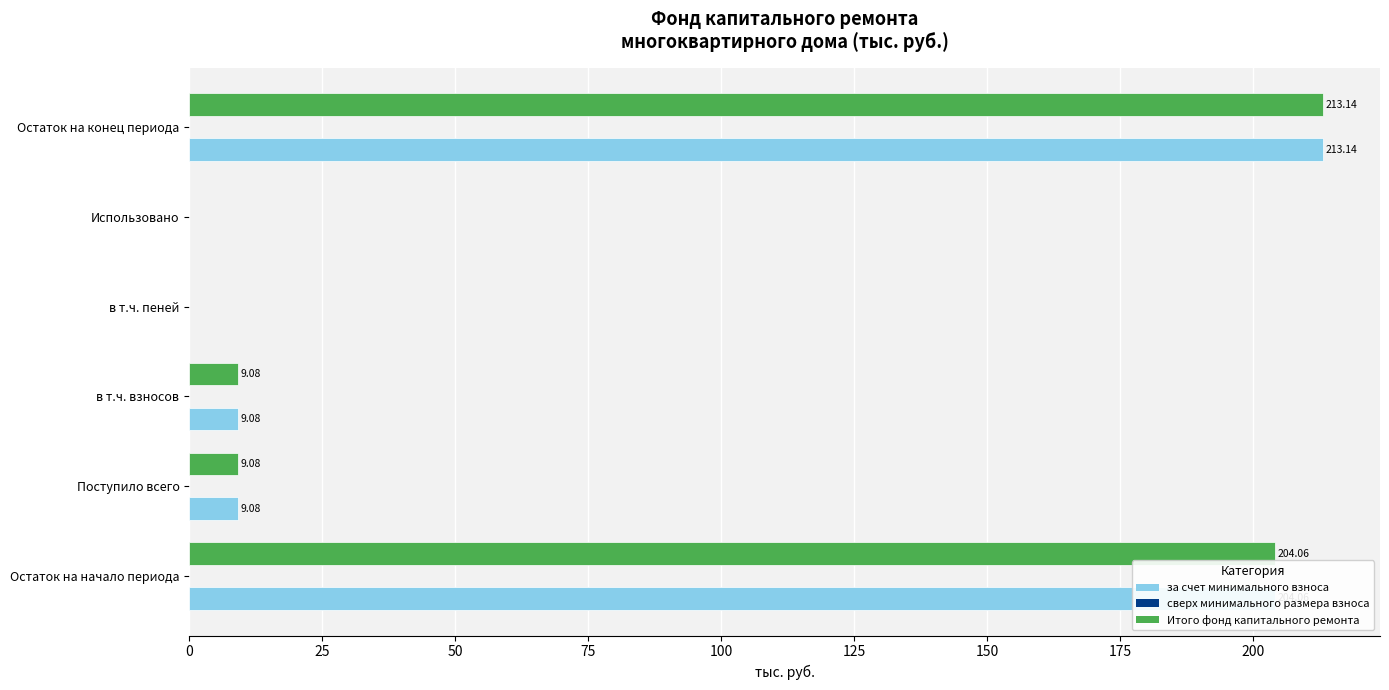

At which label does за счет минимального взноса reach its peak?

Остаток на конец периода